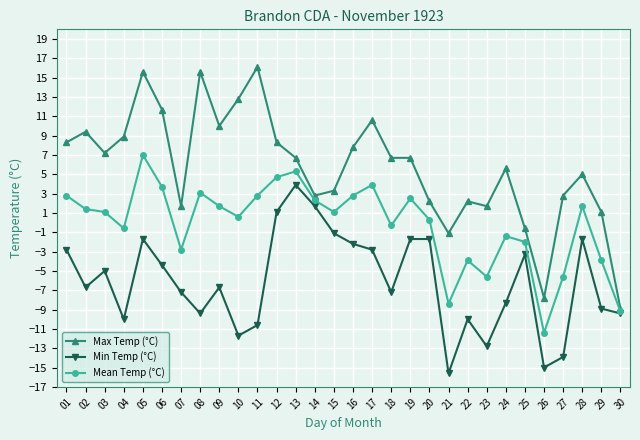

True or false: Max Temp (°C) has more than 2 points higher than both neighbors.

True